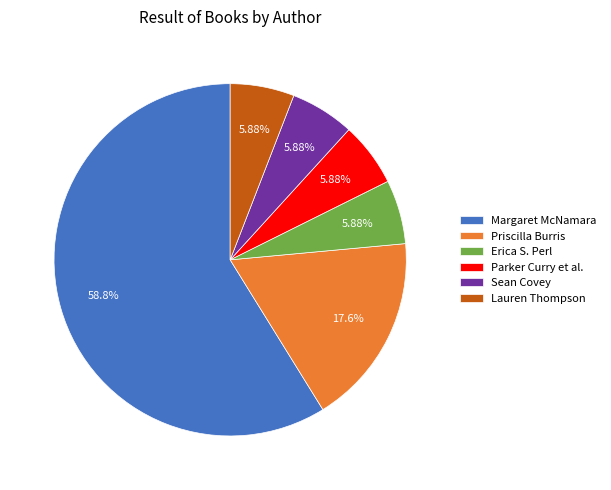

The Margaret McNamara slice represents 37% of the pie. True or false?

False